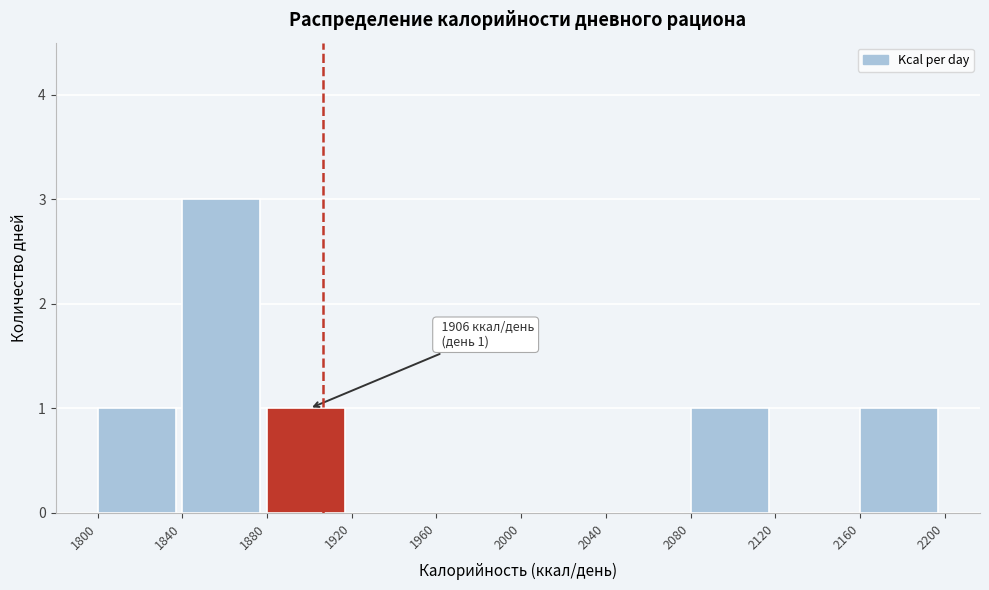

Over which range of the x-axis is the bar tallest?

1840 to 1880